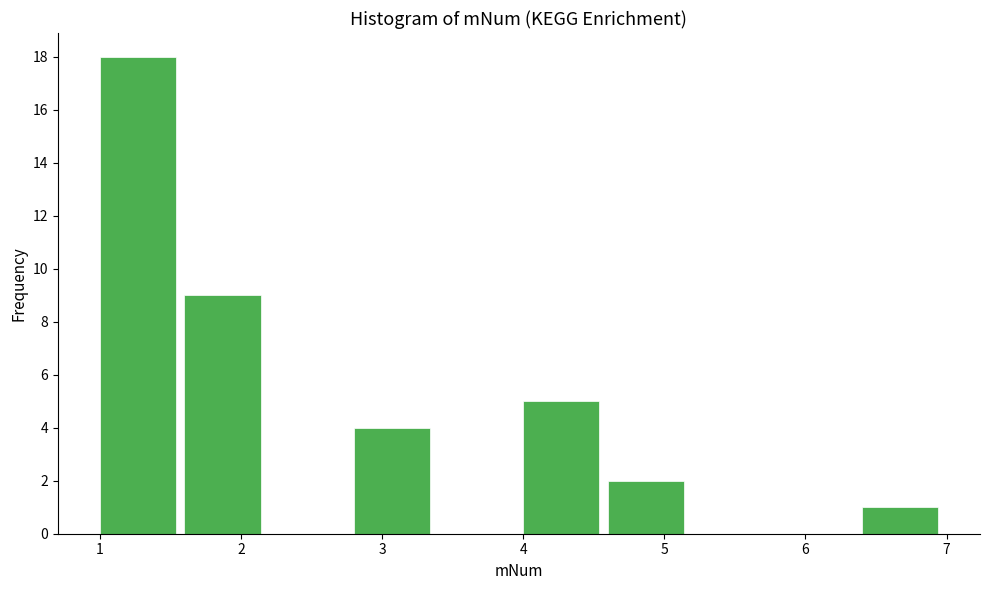

Reading left to right, list every bar in this chart as the range it spans on the x-axis followed by its height. The values are not printed on the chart, so give them approximately, as read against the axis.

1.0 to 1.6: 18
1.6 to 2.2: 9
2.2 to 2.8: 0
2.8 to 3.4: 4
3.4 to 4.0: 0
4.0 to 4.6: 5
4.6 to 5.2: 2
5.2 to 5.8: 0
5.8 to 6.4: 0
6.4 to 7.0: 1